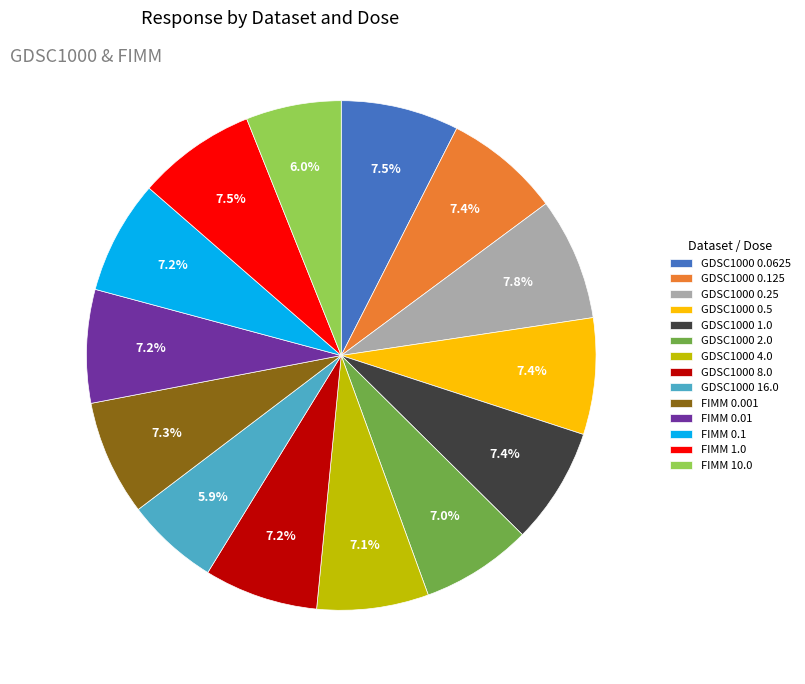

True or false: FIMM 10.0 accounts for 6% of the total.

True